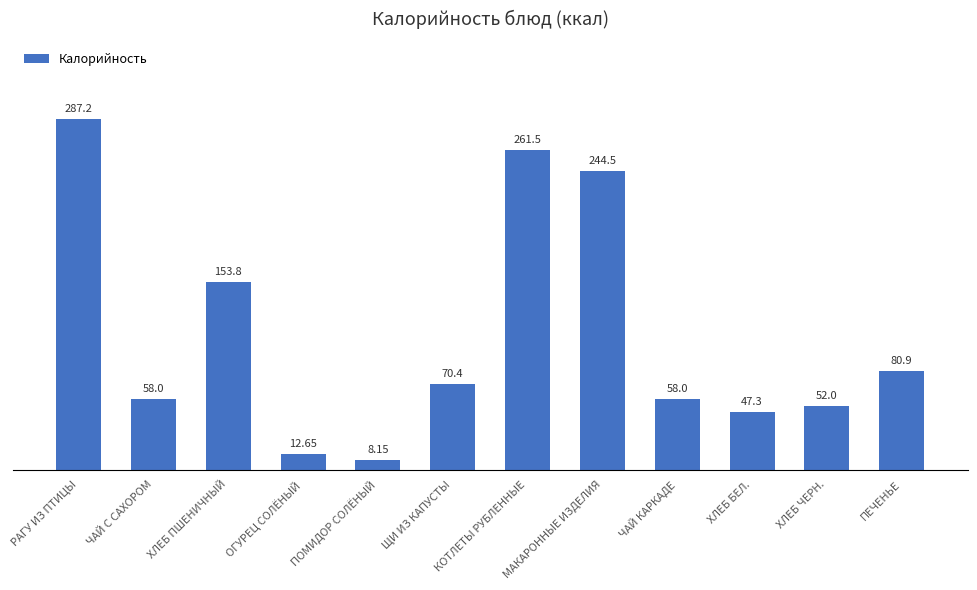

Where does the data first go above 70?

РАГУ ИЗ ПТИЦЫ